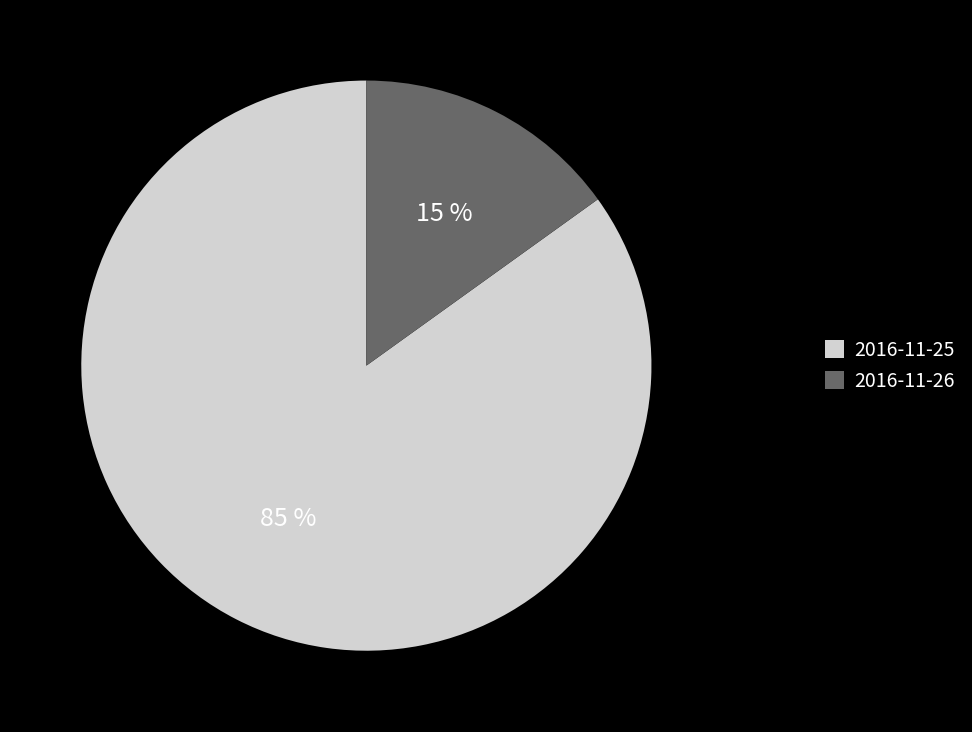

True or false: 2016-11-26 accounts for 3% of the total.

False